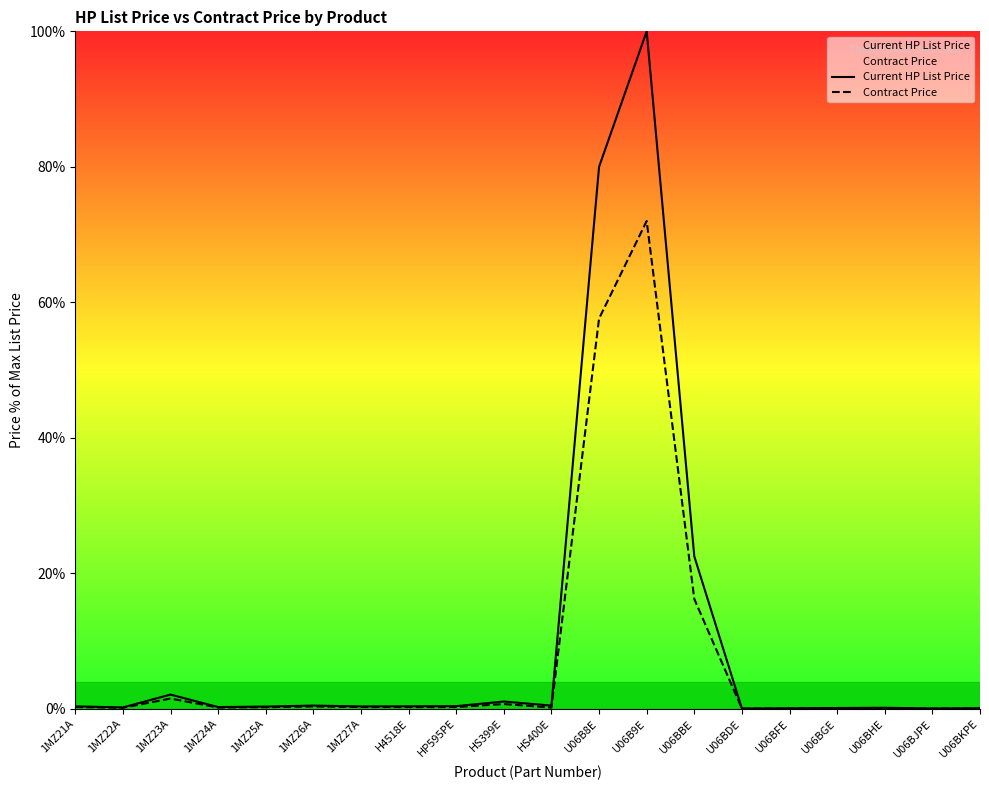

Does the chart have visible grid lines?

No